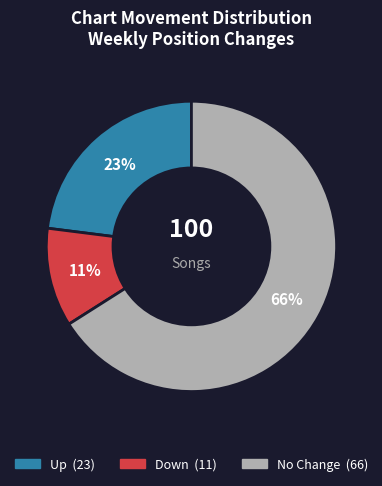

Does any single category account for the majority?

Yes